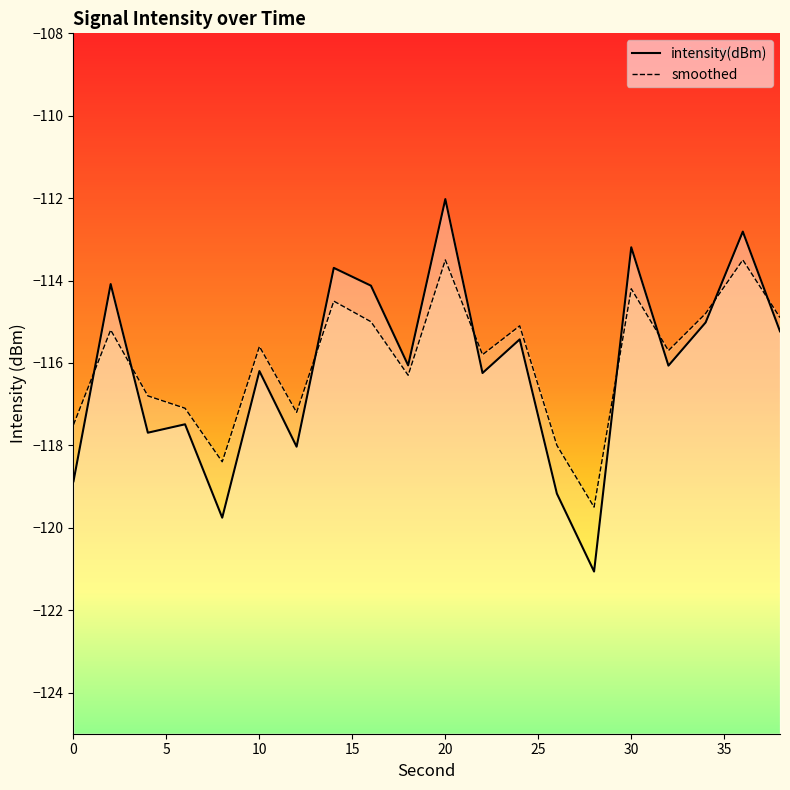

List the labels in order of intensity(dBm) value, smallest first.

28, 8, 26, 0, 12, 4, 6, 22, 10, 32, 18, 24, 38, 34, 16, 2, 14, 30, 36, 20